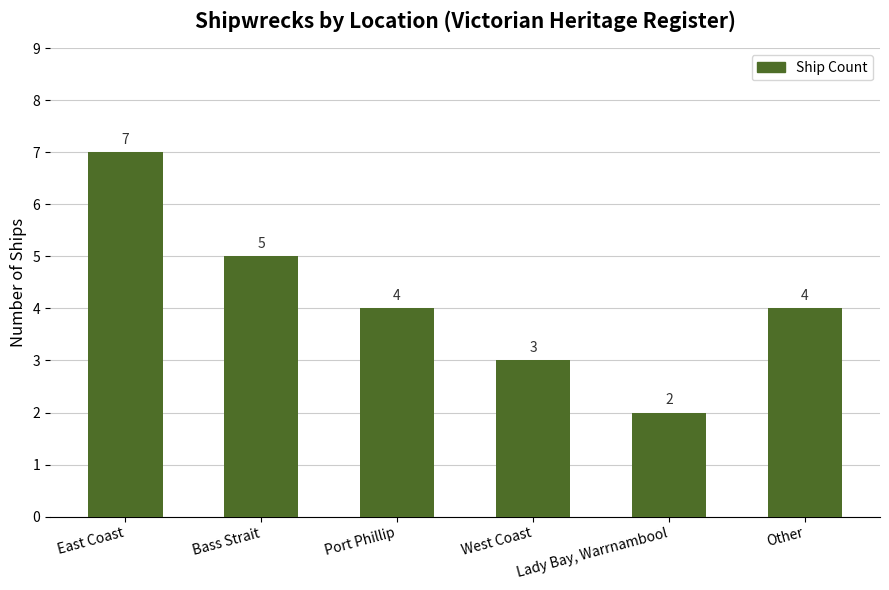

What value does the data have at East Coast?

7